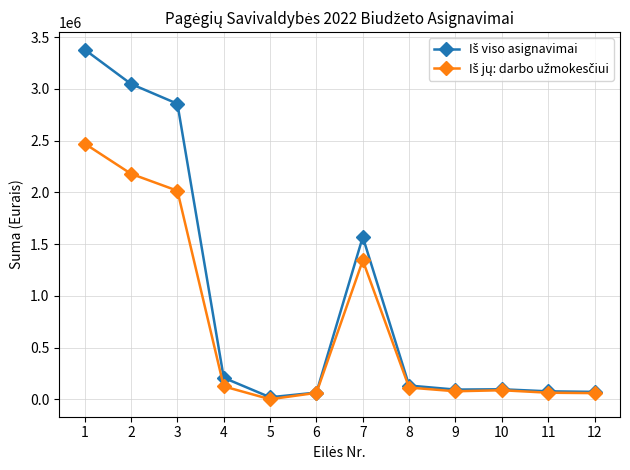

What is the maximum value shown in the chart?

3378920